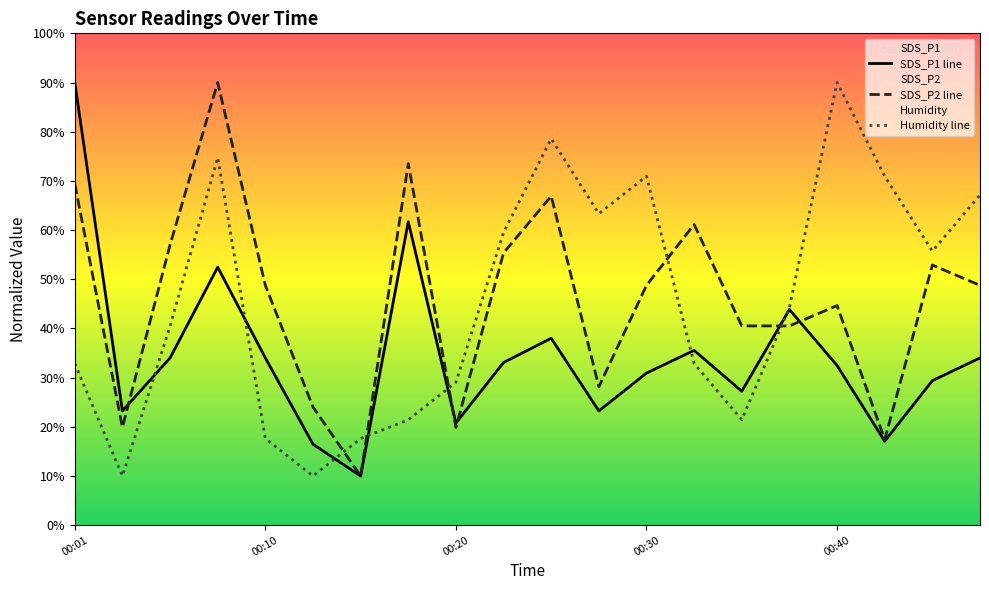

Where is the first local minimum for Humidity?

00:03